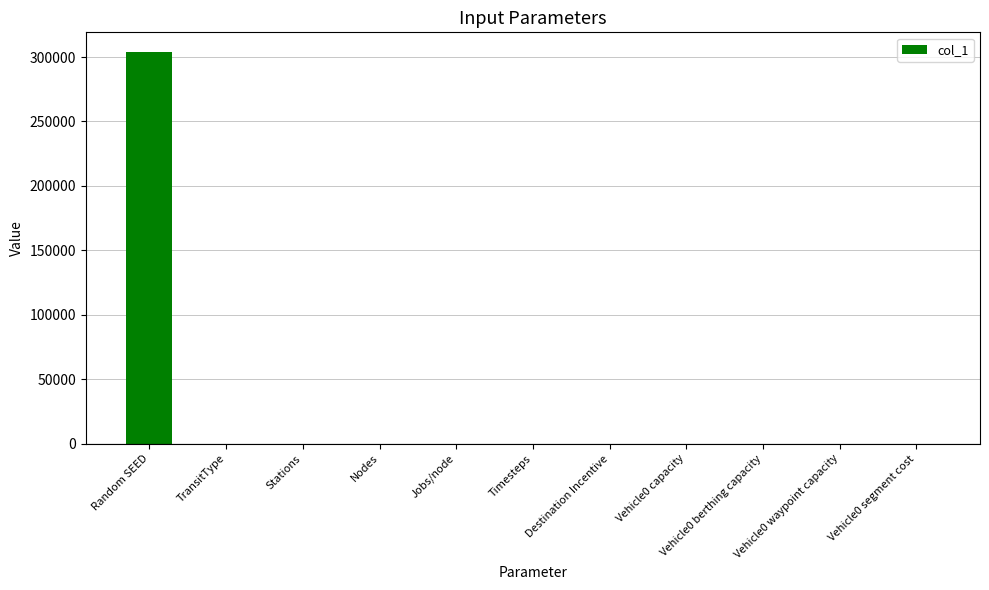

The chart shows a value of 303952.0 at Random SEED. True or false?

True